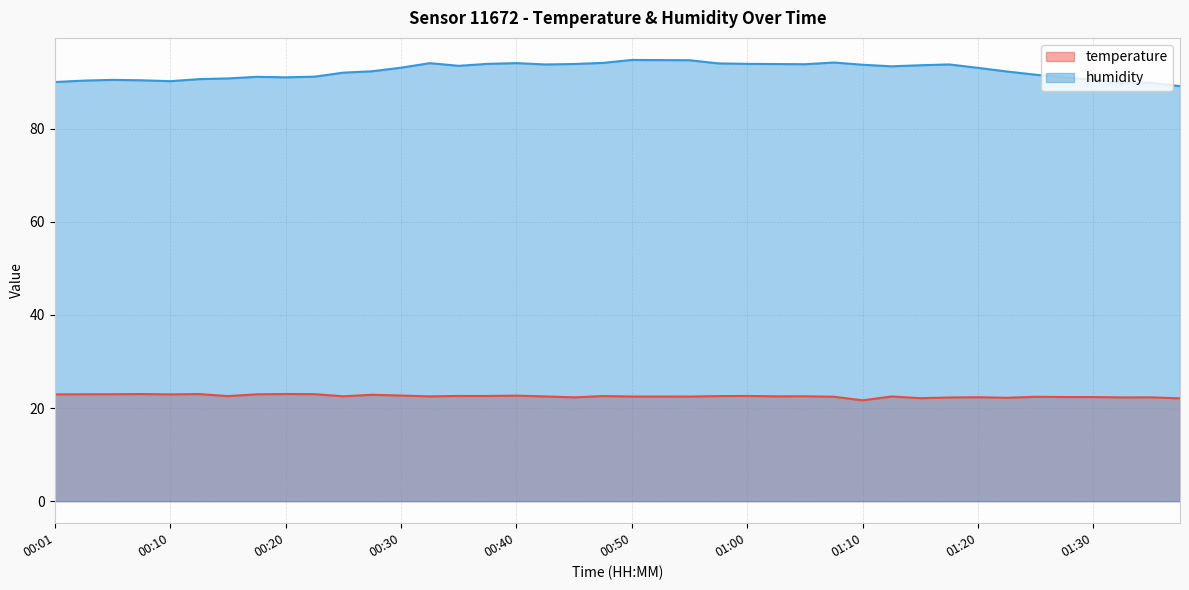

In humidity, how many points are lower than both neighbors (excluding endpoints)?

6